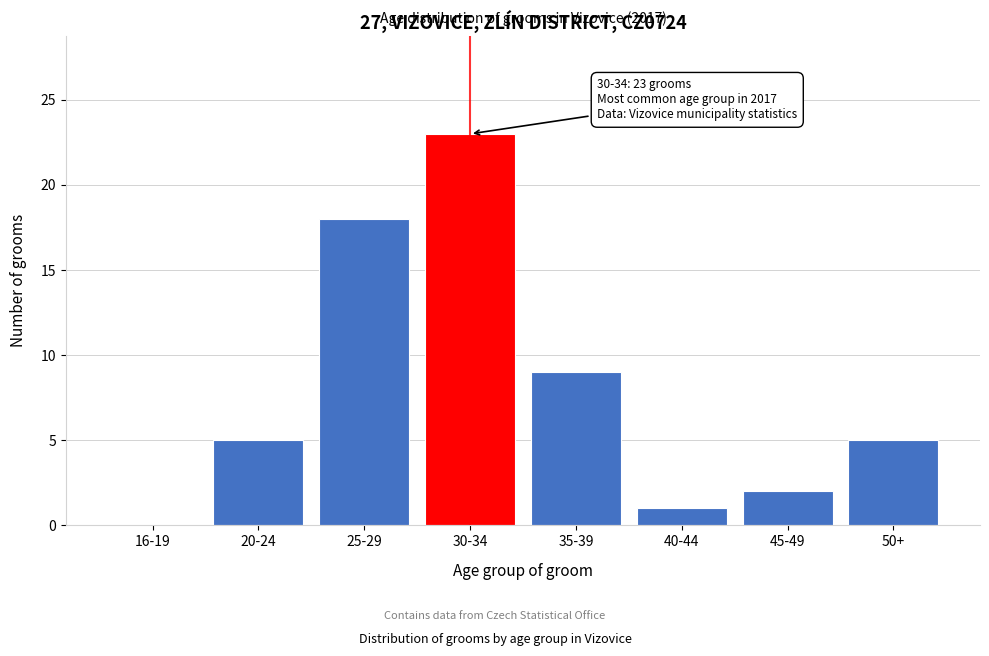

Reading left to right, transcribe all the data shown in this chart.

16-19=0	20-24=5	25-29=18	30-34=23	35-39=9	40-44=1	45-49=2	50+=5